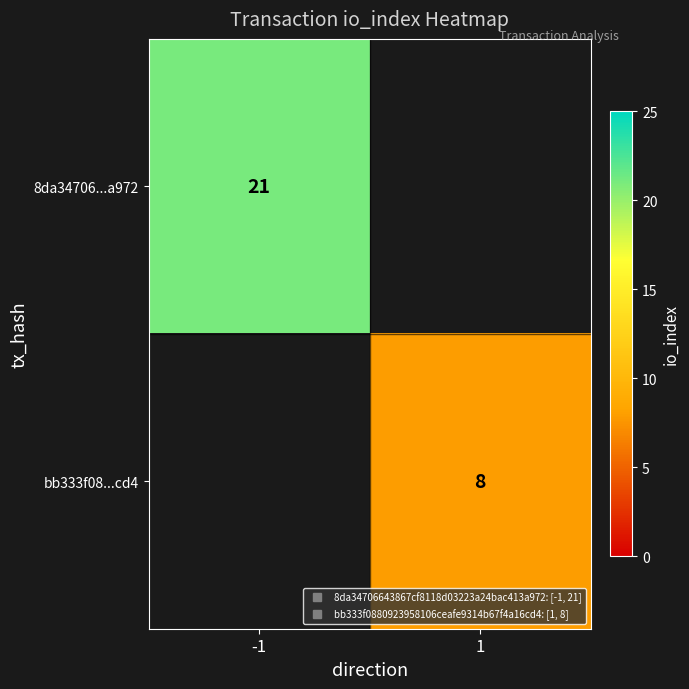

True or false: bb333f08...cd4 has a value of 3.4 at 1.

False